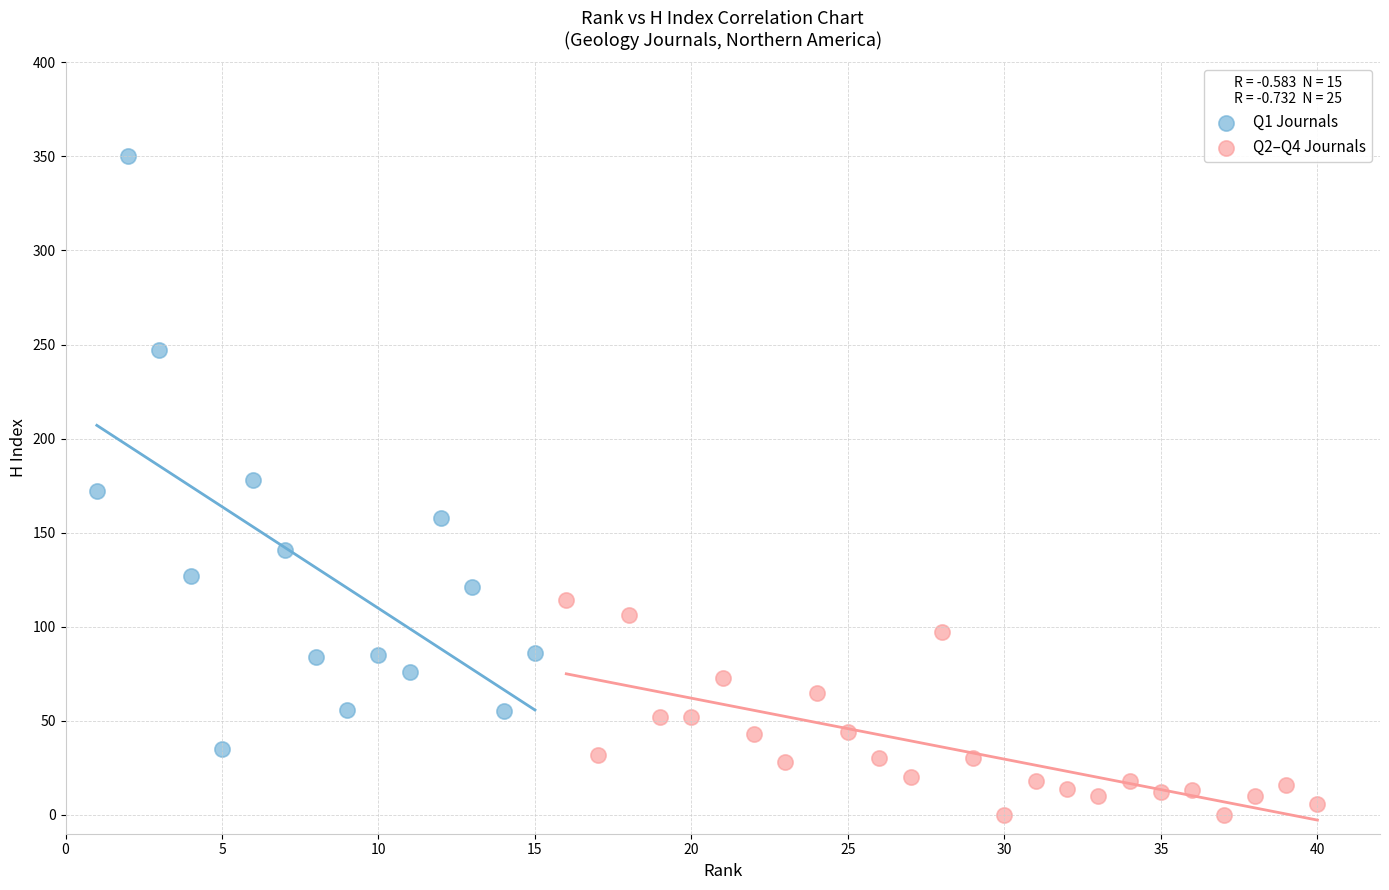

Which series reaches the maximum Y coordinate?

Q1 Journals